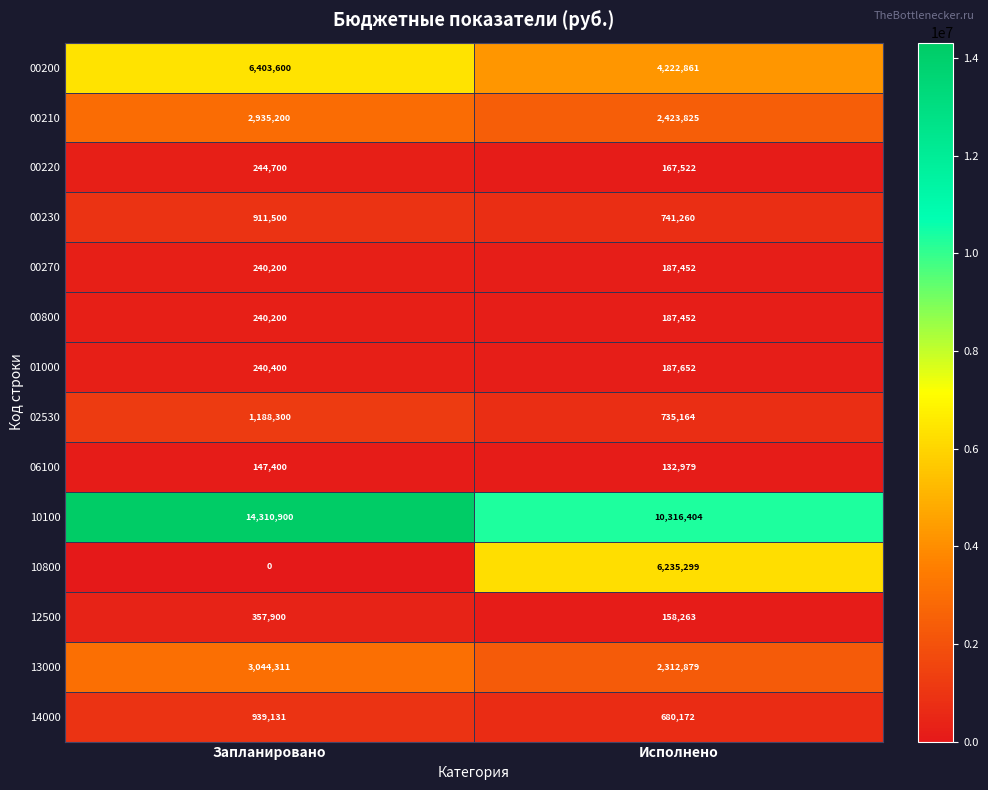

What is the difference between the maximum and minimum values in the 02530 series?

453136